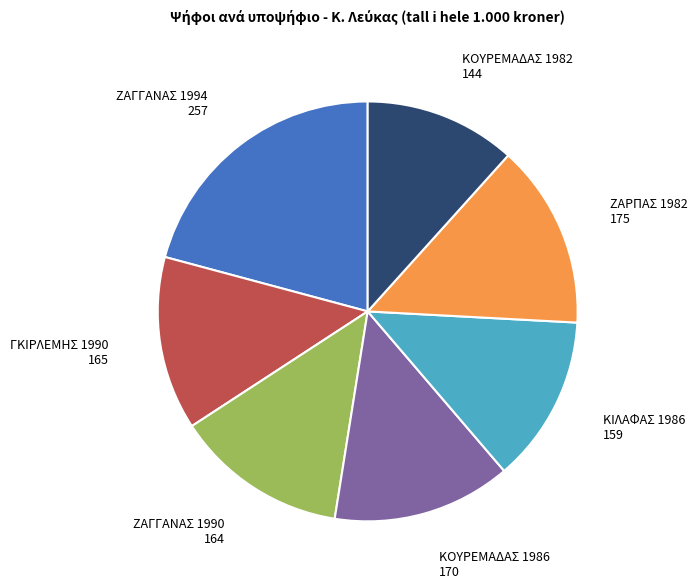

Do ΚΟΥΡΕΜΑΔΑΣ 1982 and ΓΚΙΡΛΕΜΗΣ 1990 together represent more than half of the pie?

No